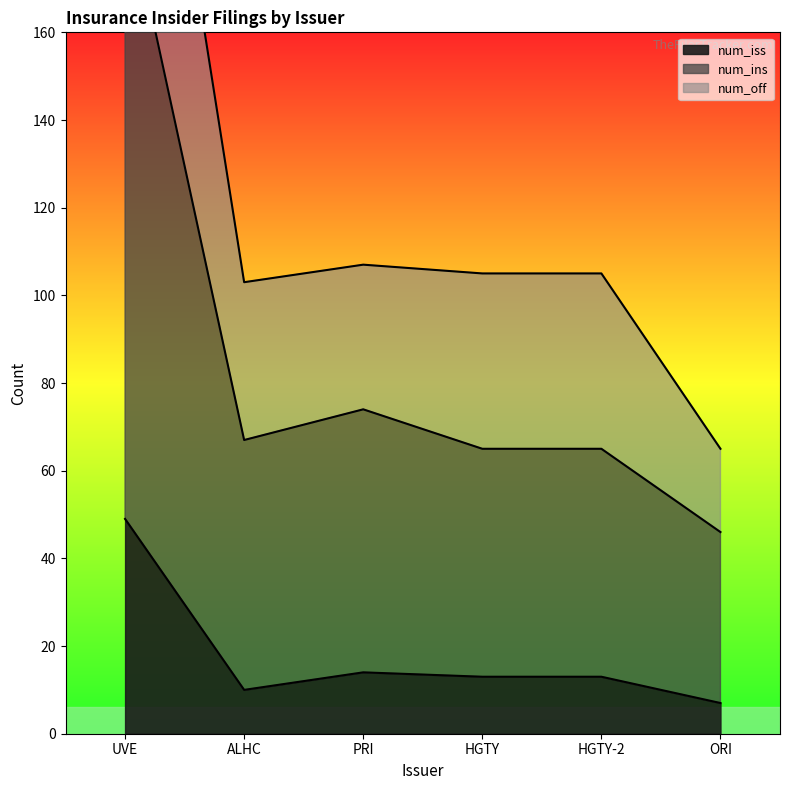

Does the chart display data point markers on the line(s)?

No